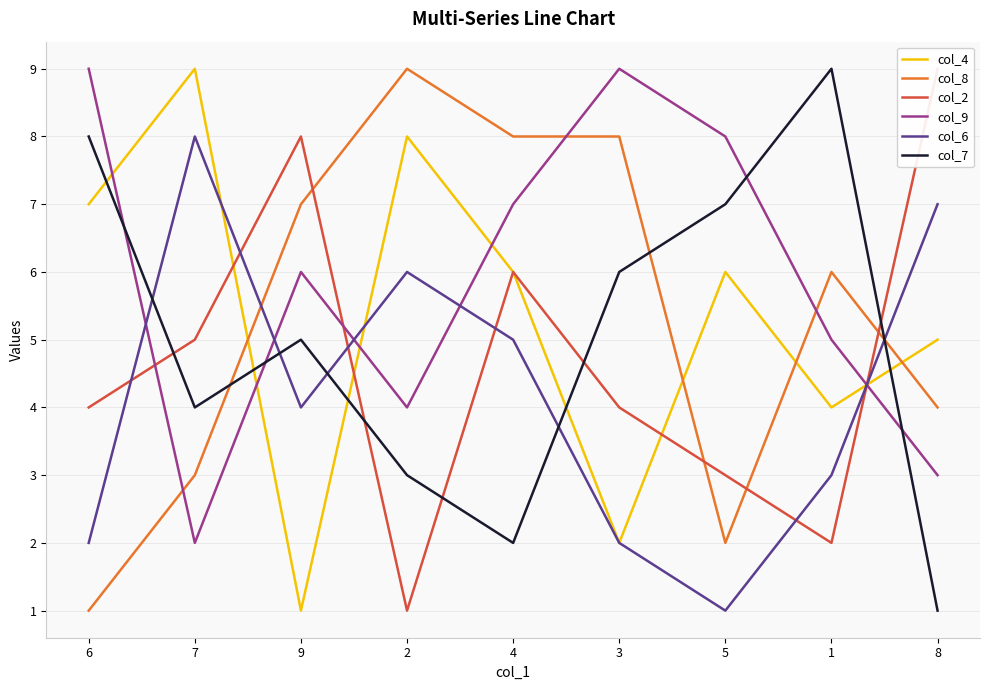

The col_6 series shows 2 at 3. True or false?

True